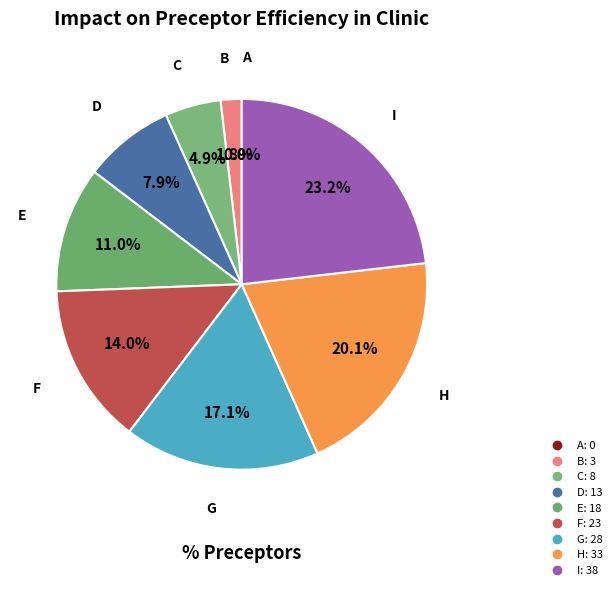

To the nearest percent, what is the difference between the G and A slice percentages?

17%